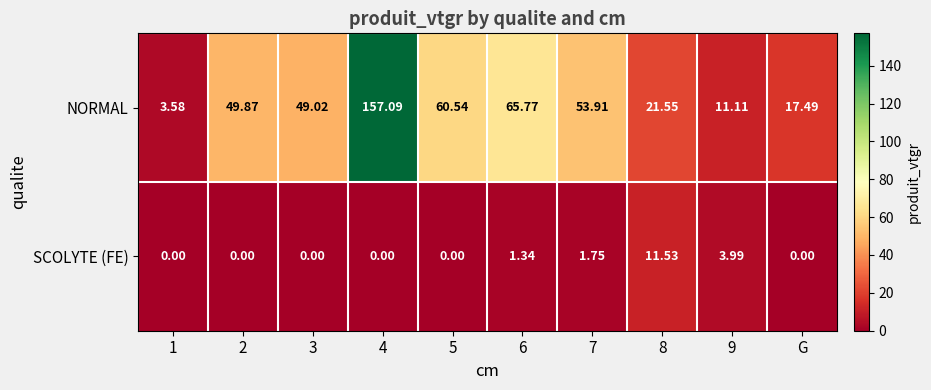

List the series in order of their overall mean, lowest first.

SCOLYTE (FE), NORMAL